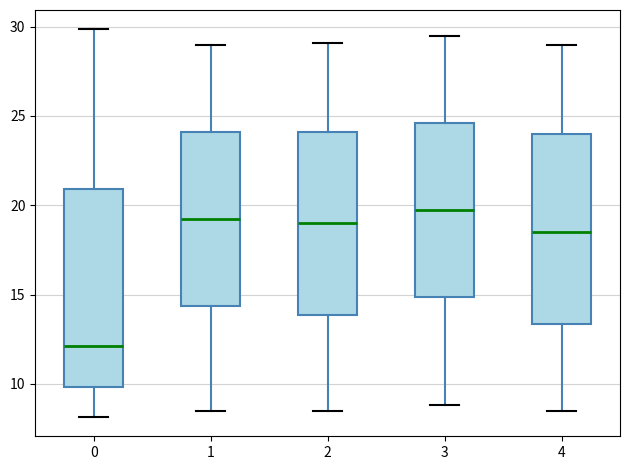

Reading left to right, transcribe this box plot: for each box, give where its median line is, the range the box spans, and where its two whiskers end, as read against the y-axis. The values are not printed on the chart, so give them approximately, as read against the axis.

0: median 12.0, box 10.0 to 21.0, whiskers 8.0 to 30.0
1: median 19.5, box 14.5 to 24.0, whiskers 8.5 to 29.0
2: median 19.0, box 14.0 to 24.0, whiskers 8.5 to 29.0
3: median 20.0, box 15.0 to 24.5, whiskers 9.0 to 29.5
4: median 18.5, box 13.5 to 24.0, whiskers 8.5 to 29.0